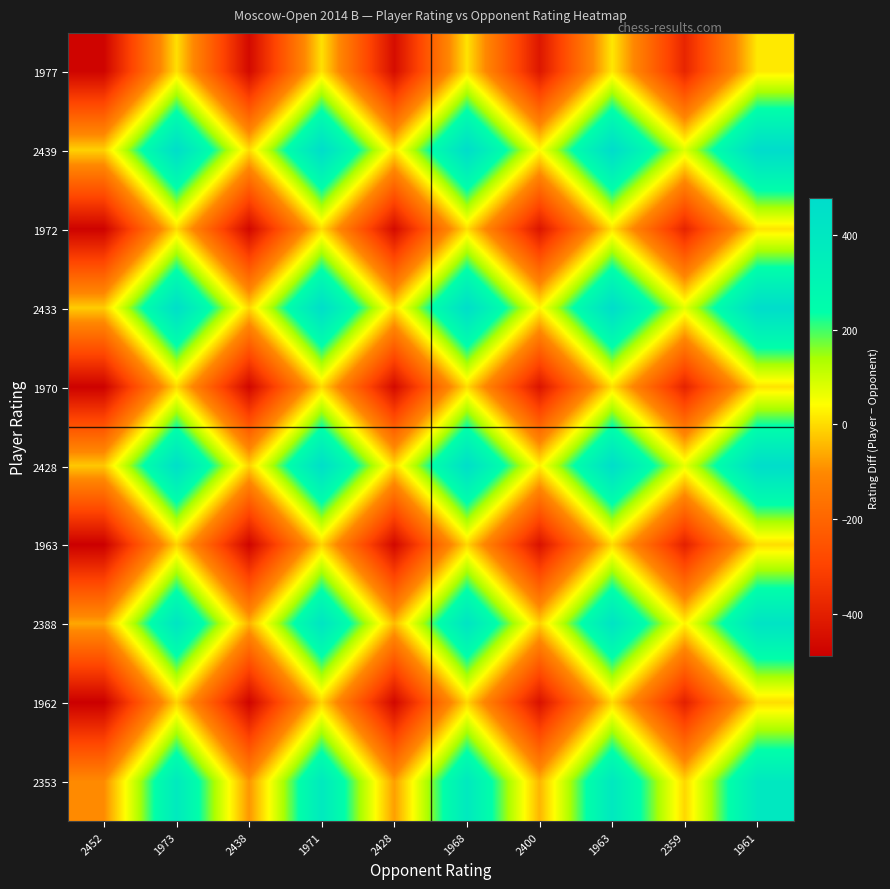

What is the total value across all series at 2400?

-2115